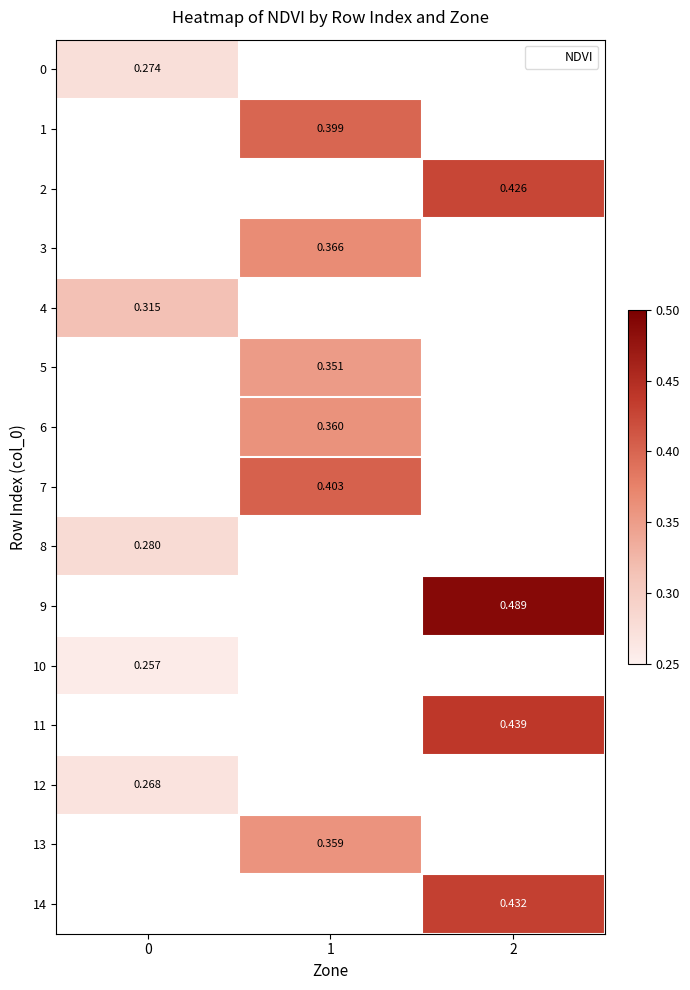

How many values in 11 are above zero?

1